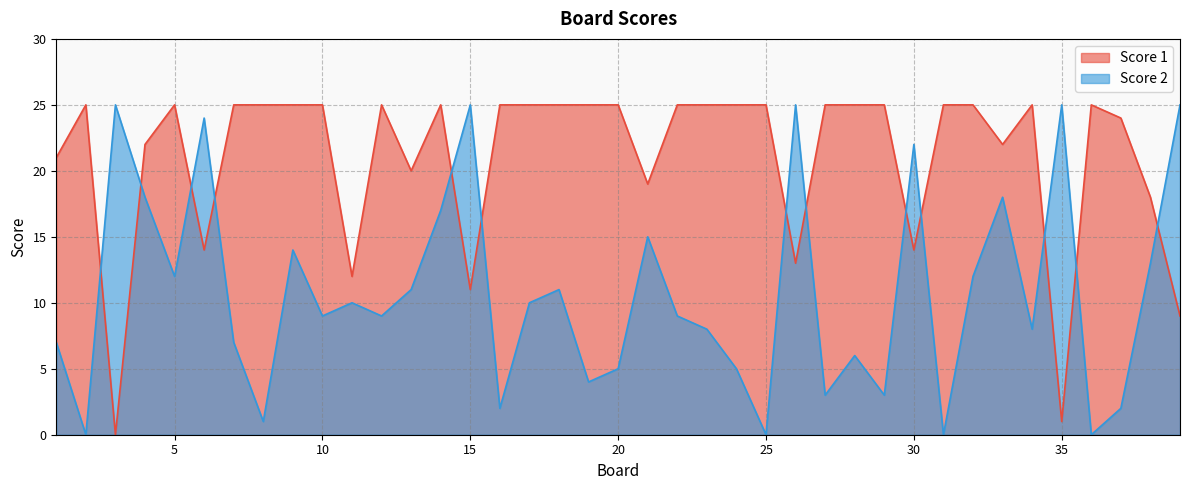

What is the highest value of the Score 1 series?

25